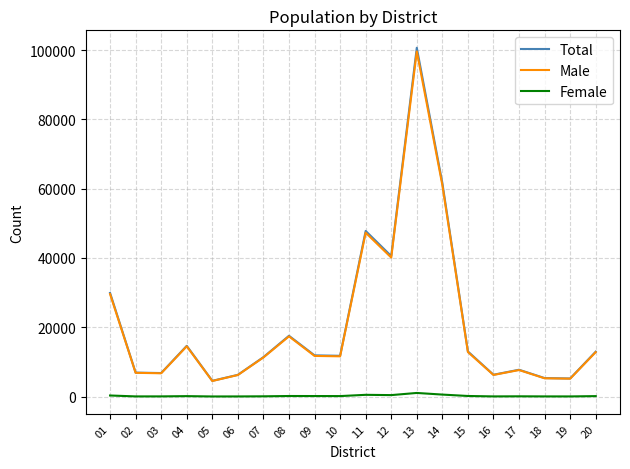

Is it true that Total equals 61631 at 14?

True